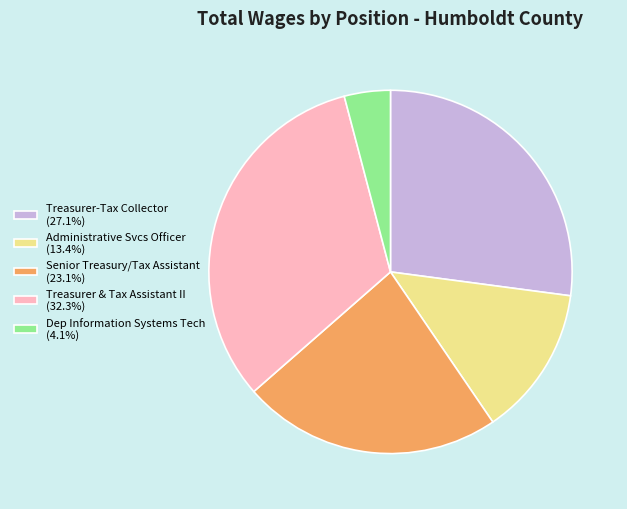

Is it true that Treasurer & Tax Assistant II is 32% of the pie?

True